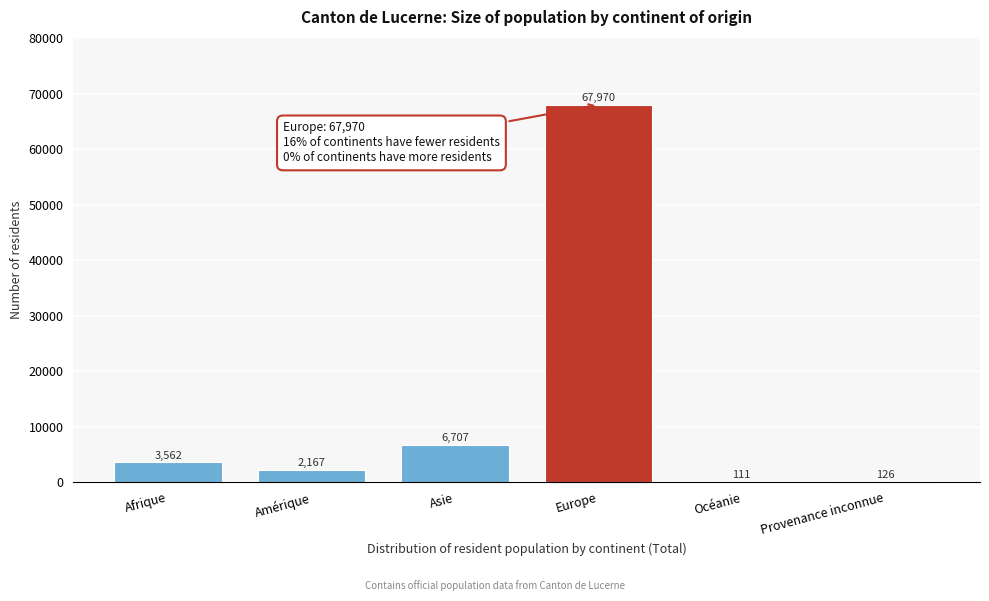

Reading right to left, extract all data points from this chart.

Provenance inconnue=126	Océanie=111	Europe=67970	Asie=6707	Amérique=2167	Afrique=3562